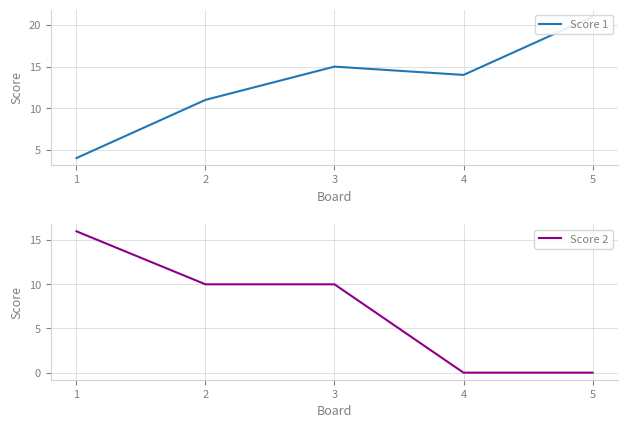

Rank the series by their maximum value, from highest to lowest.

Score 1, Score 2